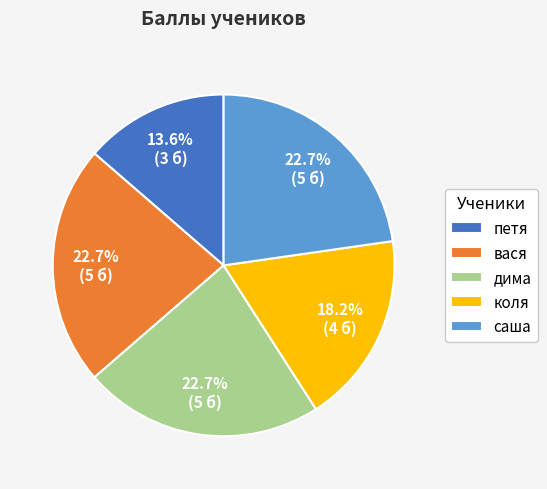

True or false: вася accounts for 23% of the total.

True